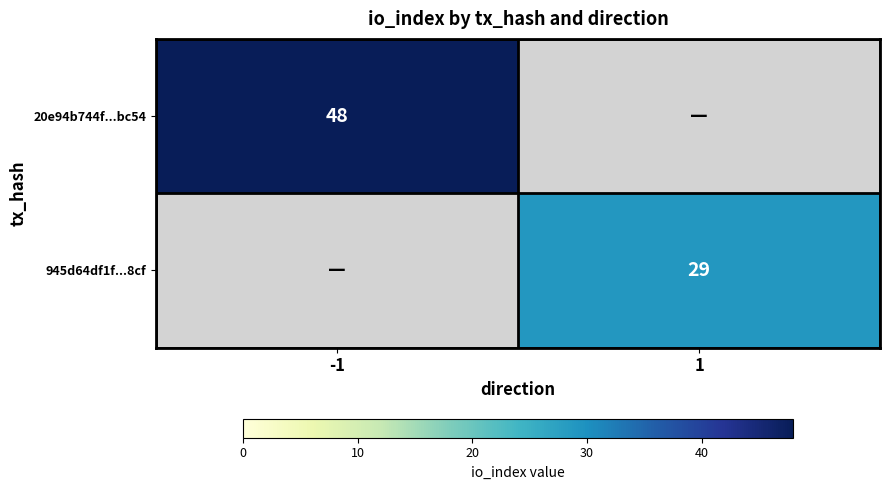

The value of 945d64df1f...8cf at 1 is 29. True or false?

True